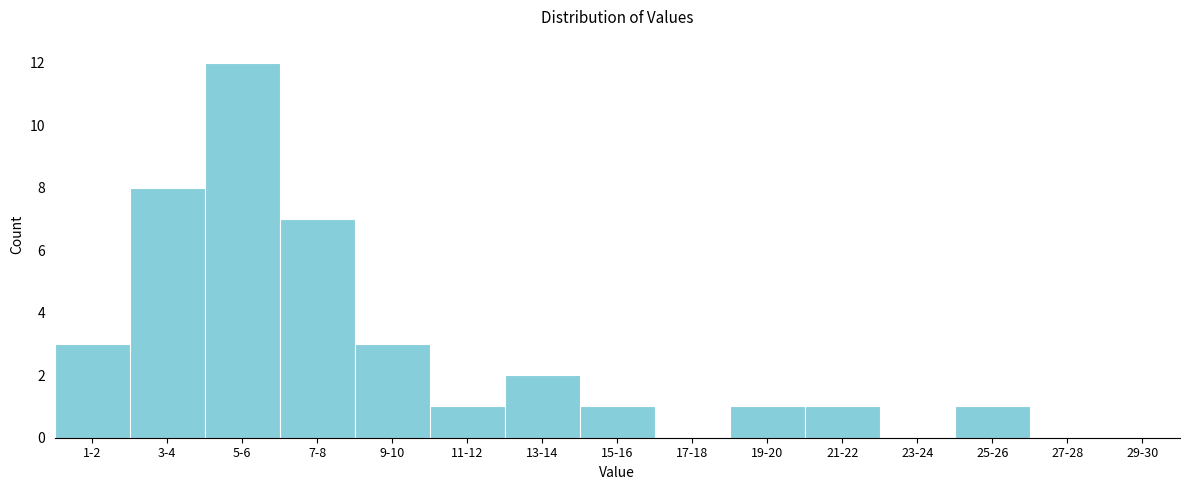

Reading left to right, transcribe all the data shown in this chart.

1-2=3	3-4=8	5-6=12	7-8=7	9-10=3	11-12=1	13-14=2	15-16=1	17-18=0	19-20=1	21-22=1	23-24=0	25-26=1	27-28=0	29-30=0